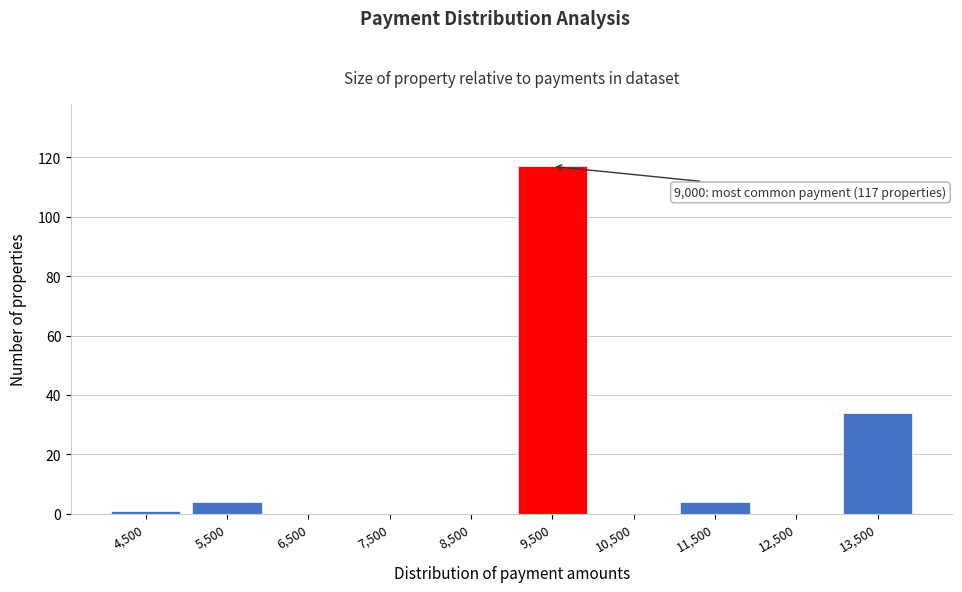

Over which range of the x-axis is the bar tallest?

9000 to 10000